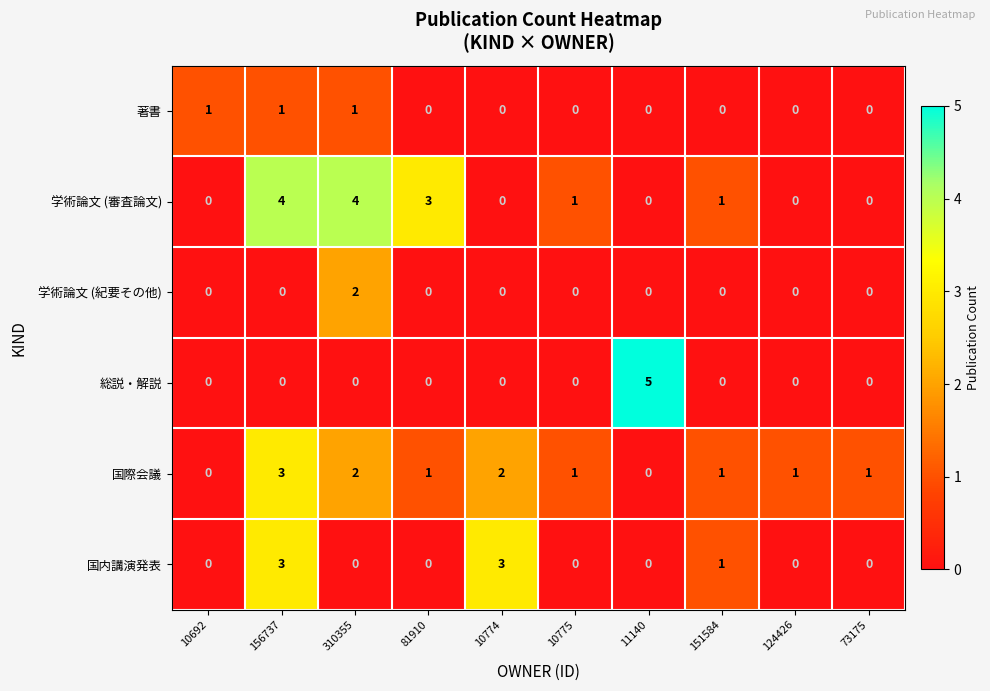

Count the 総説・解説 values in the range 0 to 1.

9